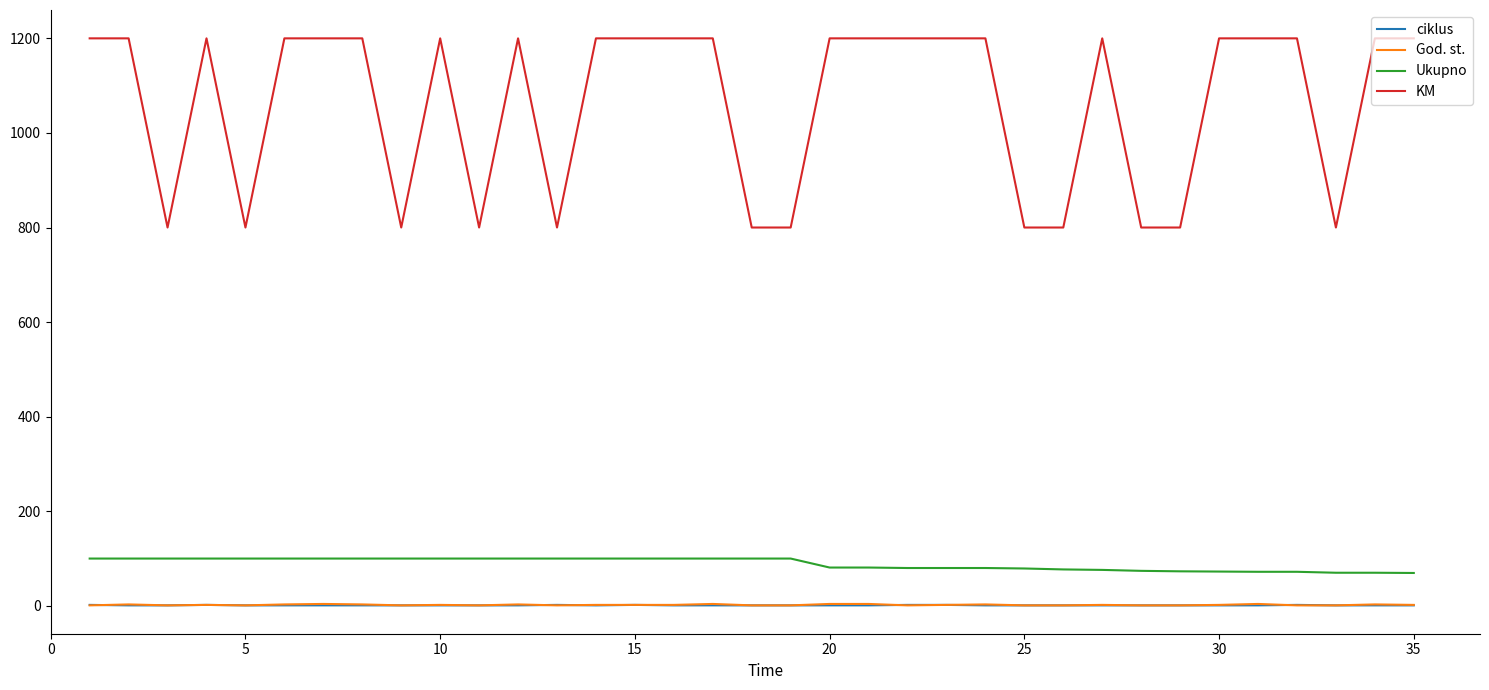

What is the maximum value for ciklus?

2.0